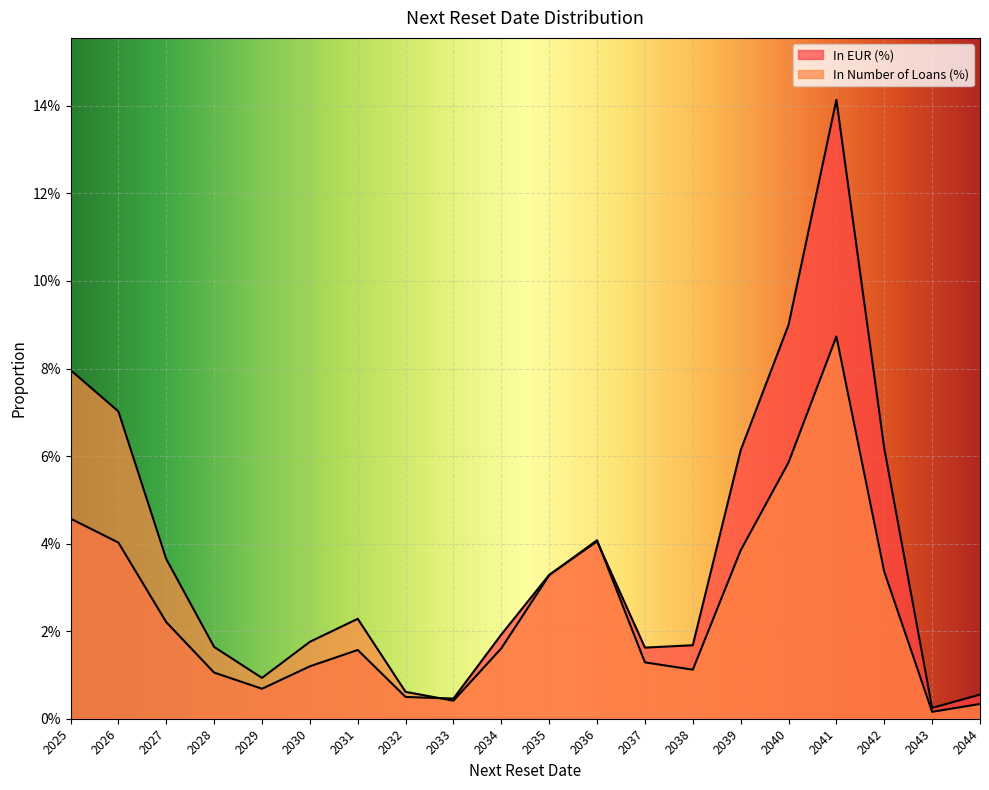

Where do In Number of Loans (%) and In EUR (%) first cross each other?

2032 and 2033